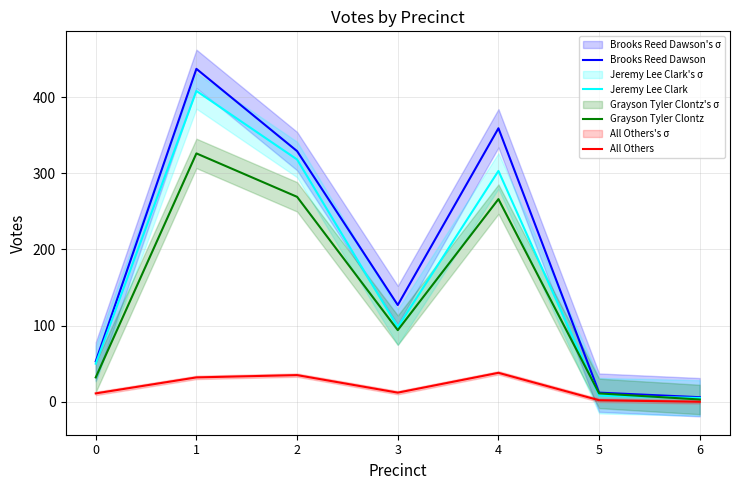

What is the value of the All Others point at the 3rd from the left?

35